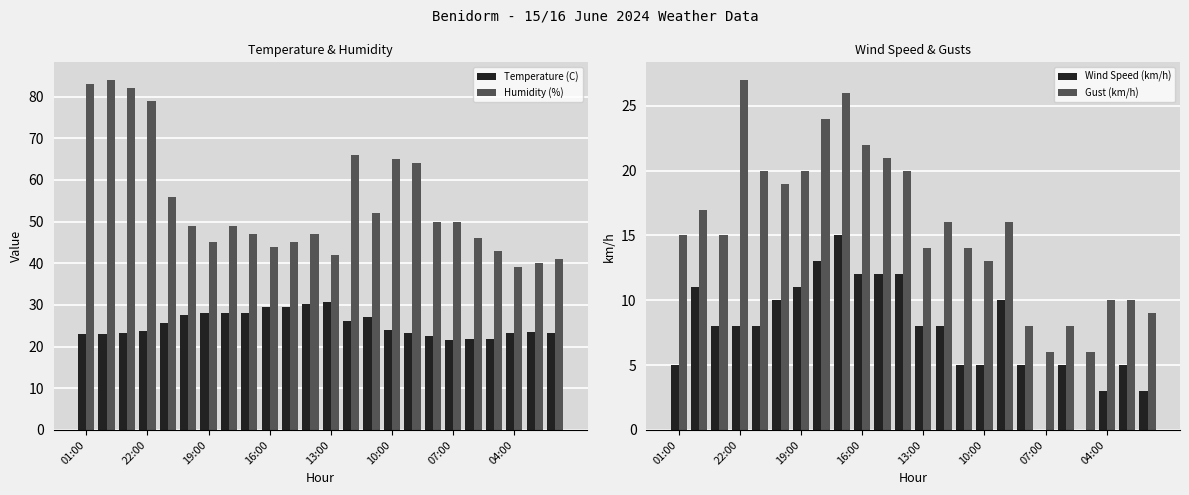

What is the difference between the maximum and minimum values in the Humidity (%) series?

45.0